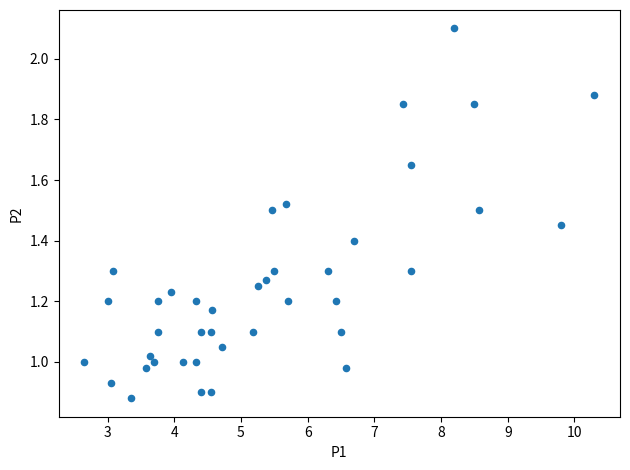

What is the range of X values (max minus min)?

7.7